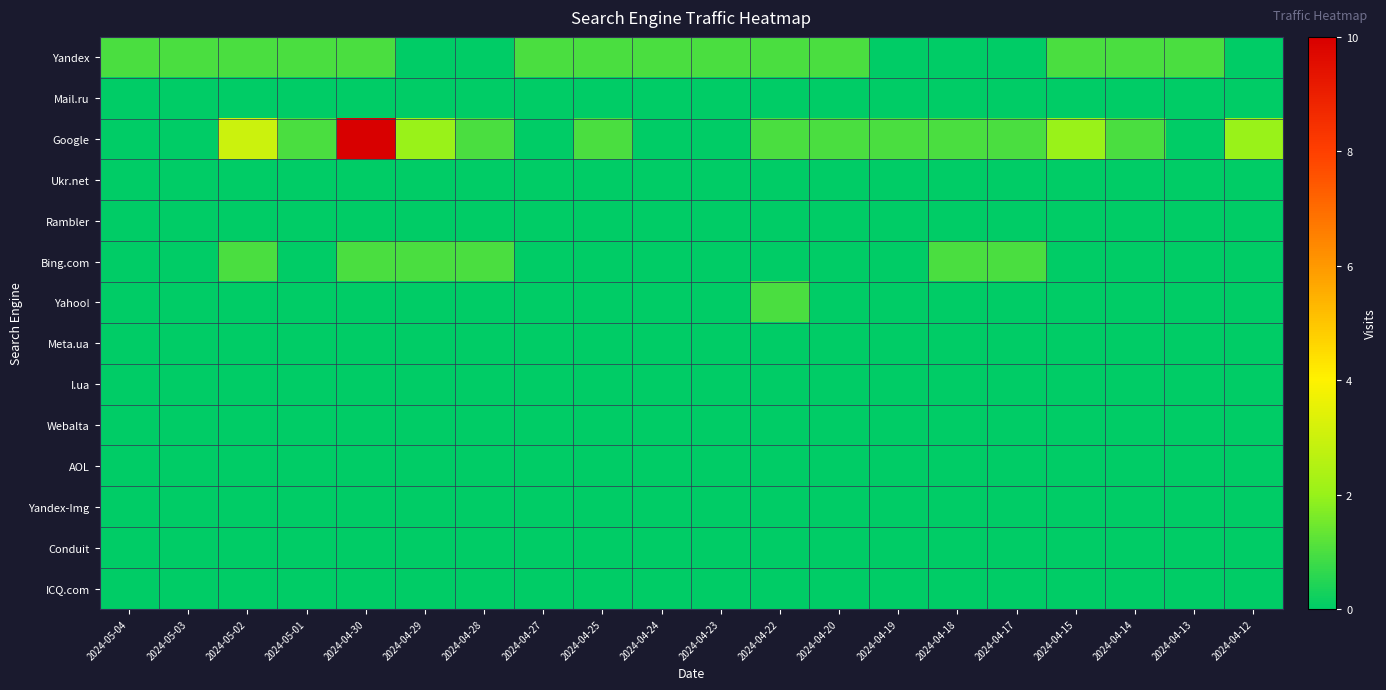

Between 2024-04-18 and 2024-04-22, which is larger?

2024-04-22